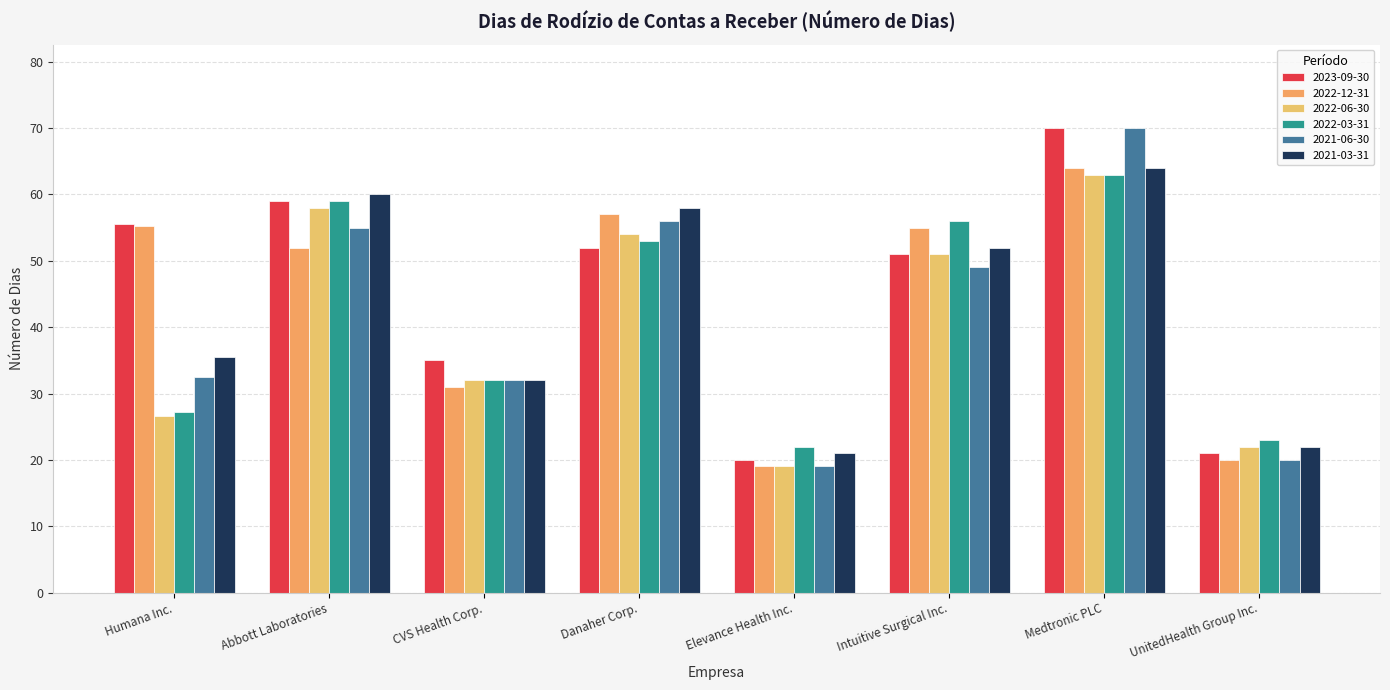

What is the difference between the maximum and minimum values in the 2023-09-30 series?

50.0